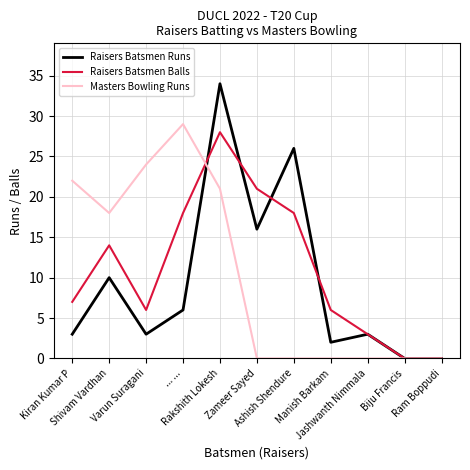

How many Raisers Batsmen Balls values are between 3 and 18?

7